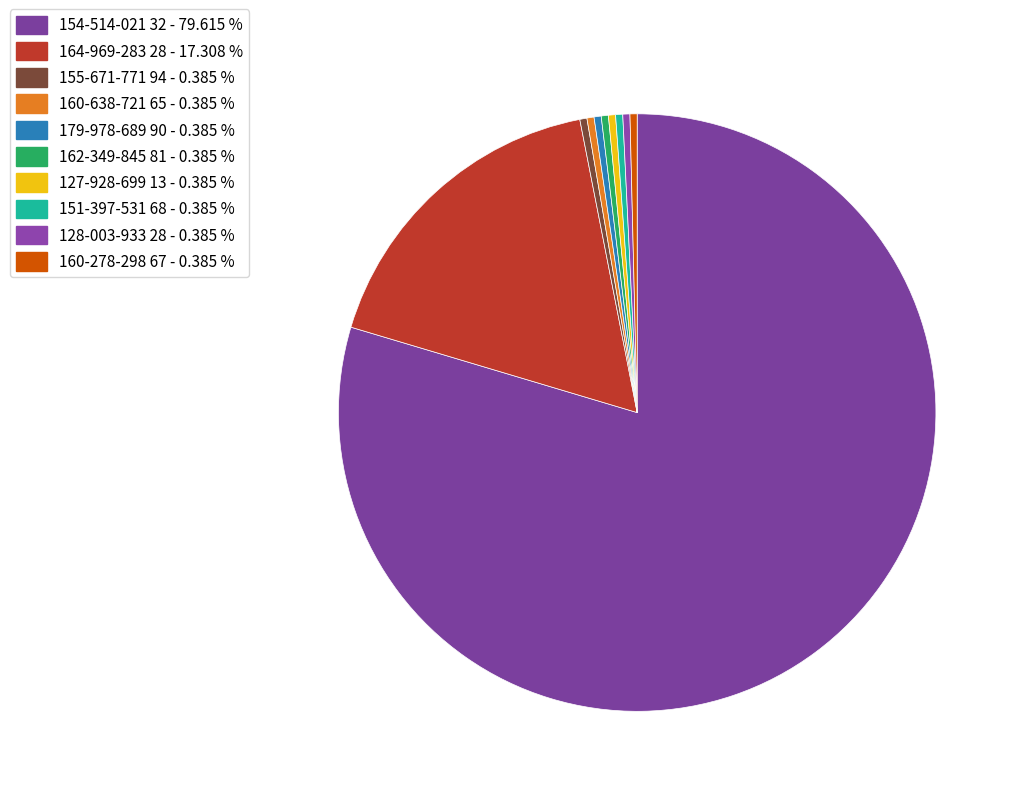

Count the number of slices in the pie.

10